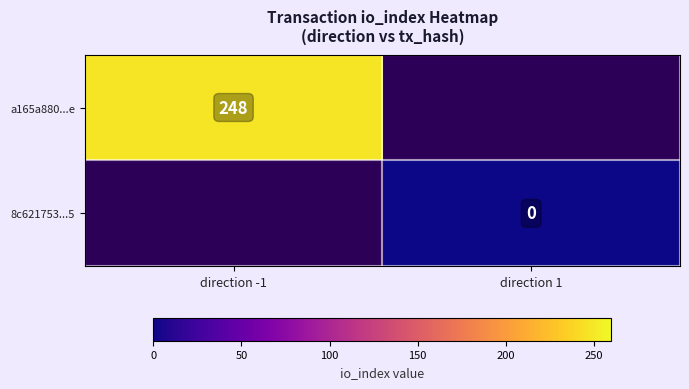

Is it true that a165a880...e equals 93 at direction -1?

False